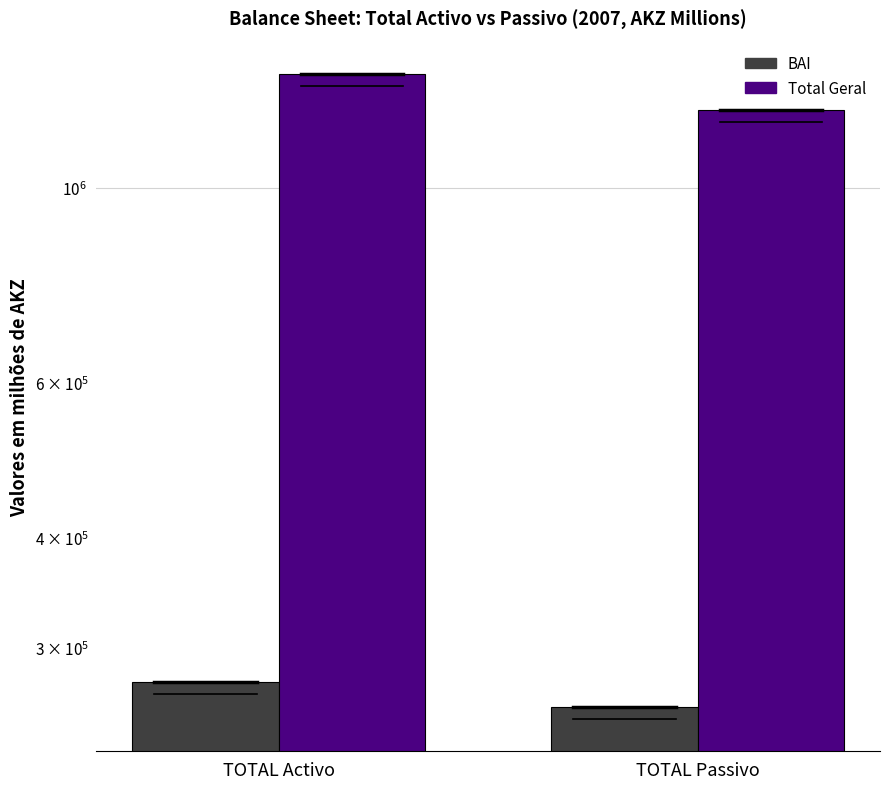

Rank the categories by BAI value from lowest to highest.

TOTAL Passivo, TOTAL Activo